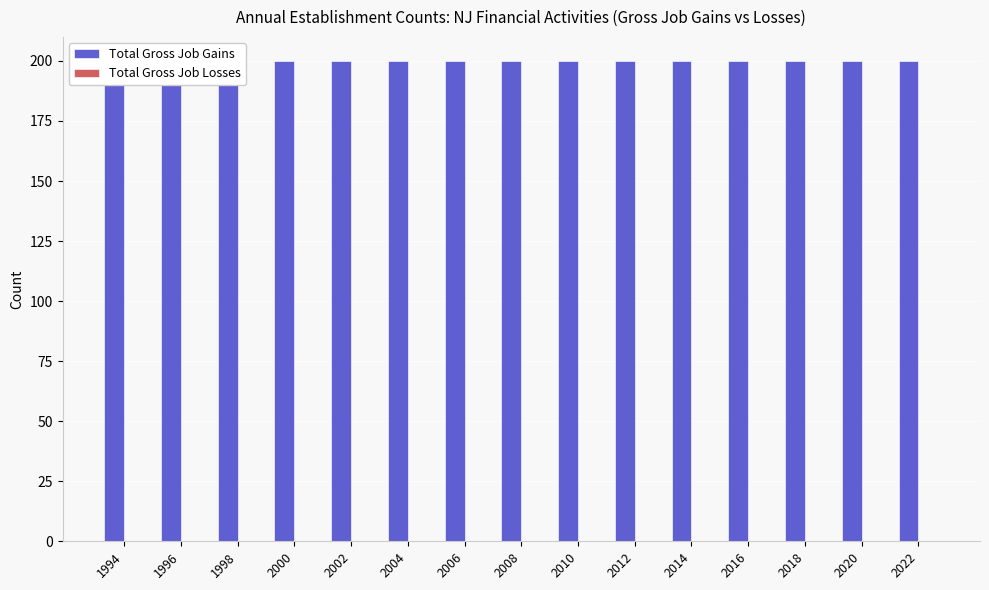

Which category has the lowest value across all series?

1994